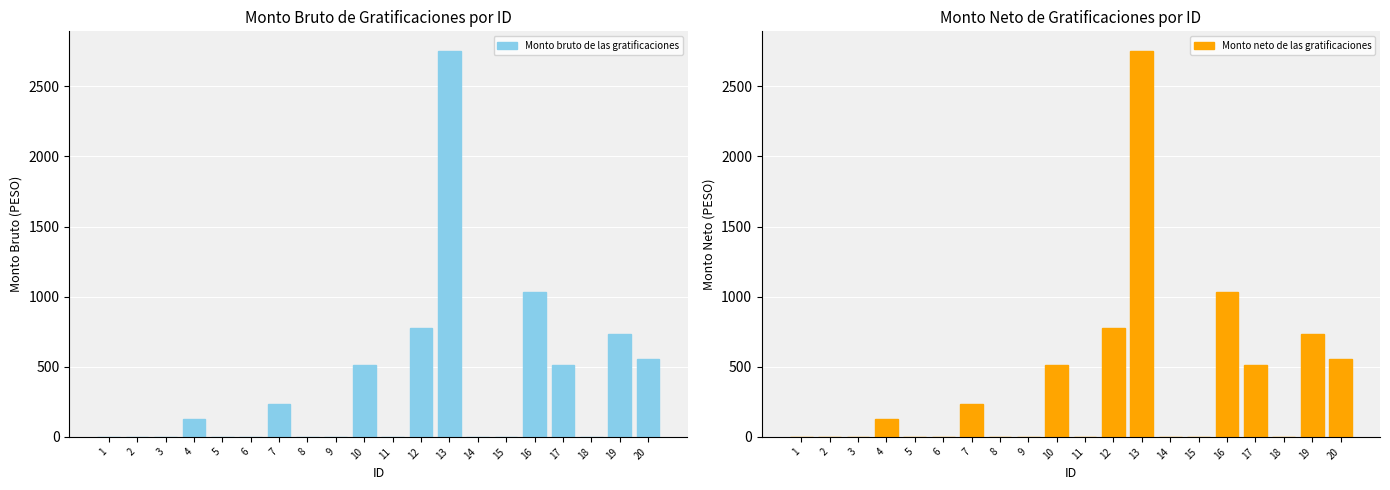

What is the total value across all series at 16?

2063.9